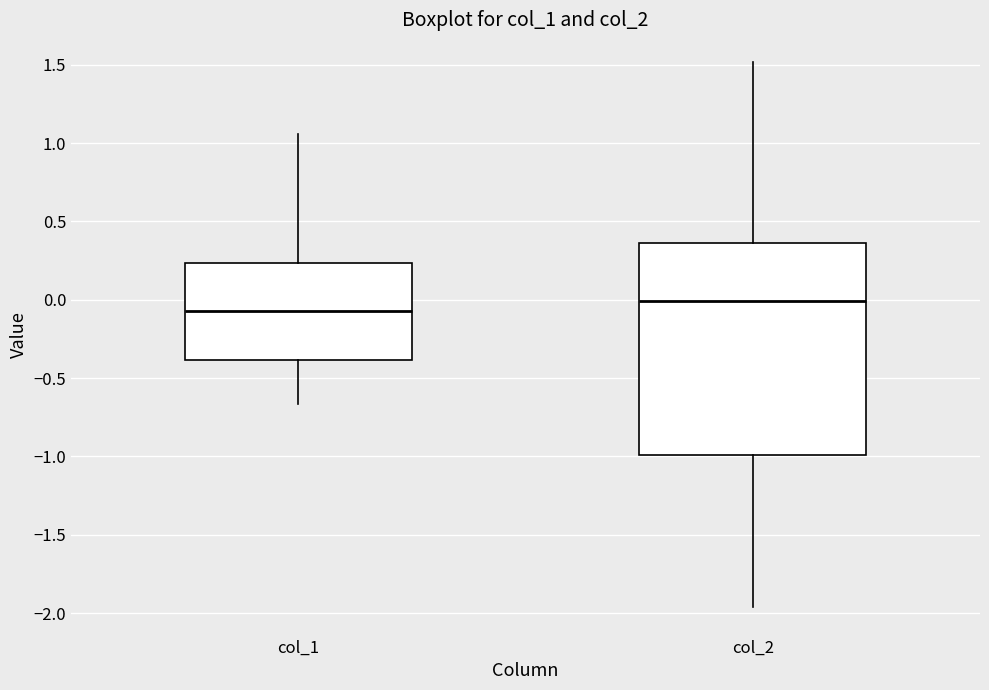

Reading left to right, transcribe this box plot: for each box, give where its median line is, the range the box spans, and where its two whiskers end, as read against the y-axis. The values are not printed on the chart, so give them approximately, as read against the axis.

col_1: median -0.05, box -0.40 to 0.25, whiskers -0.65 to 1.05
col_2: median 0.00, box -1.00 to 0.35, whiskers -1.95 to 1.50